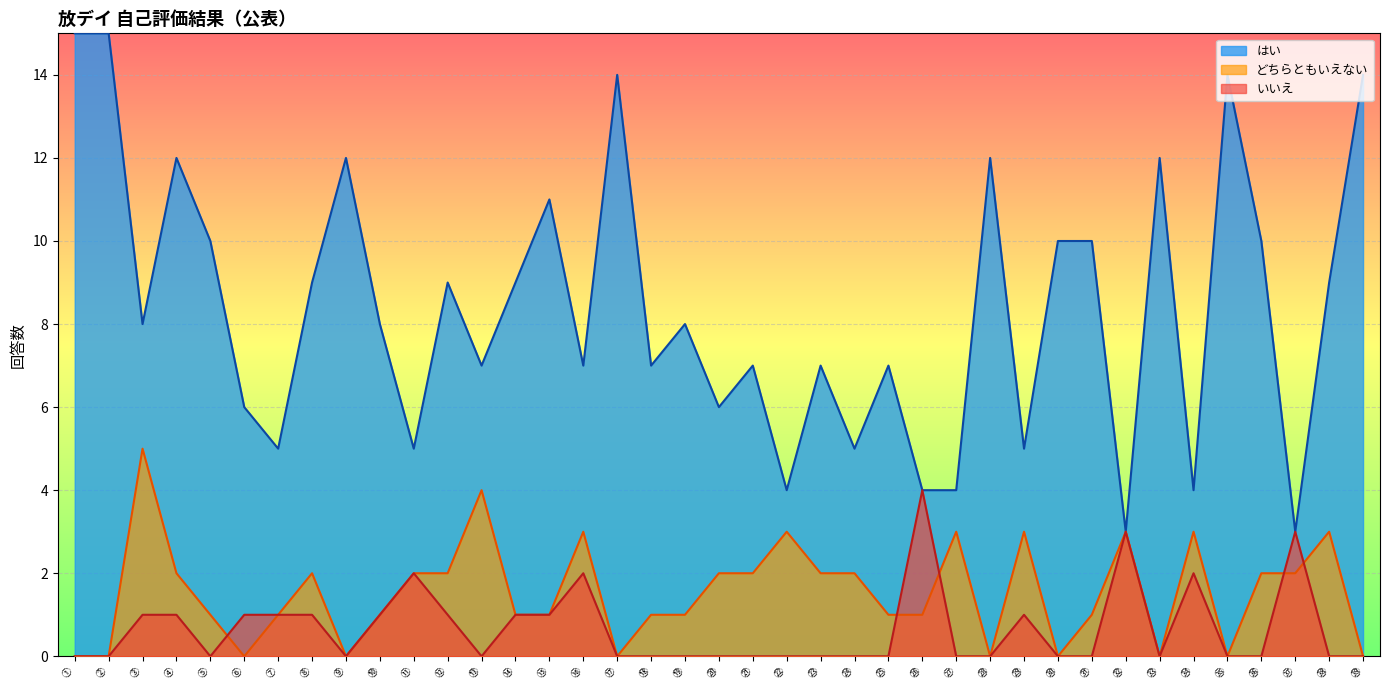

What is the average value of the はい series?

8